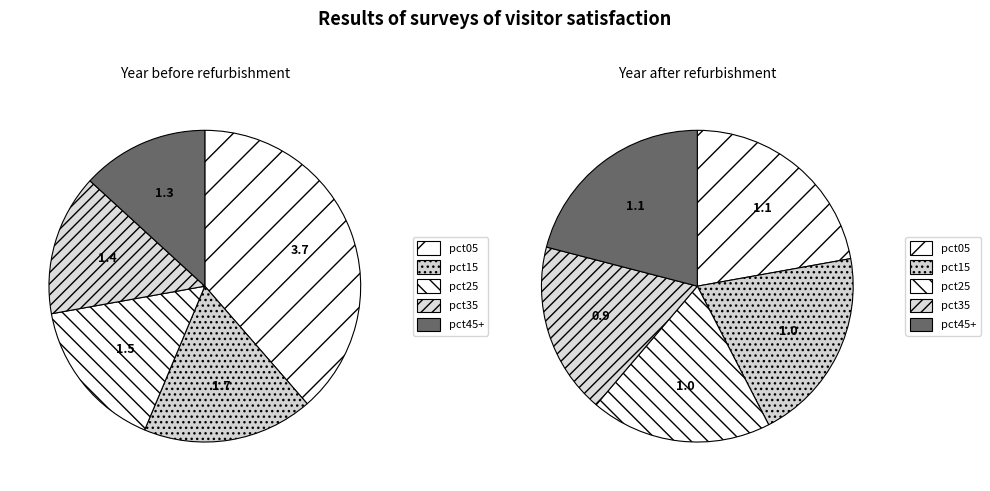

Does any single category account for the majority?

No